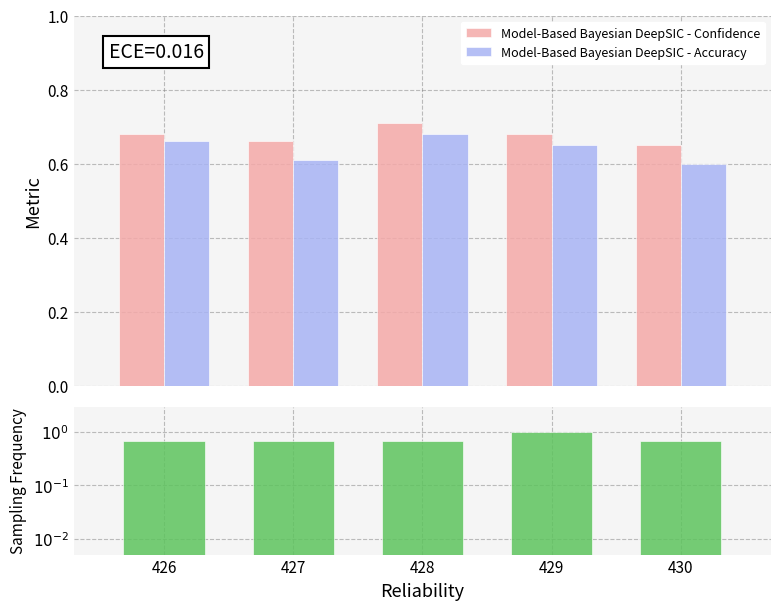

What is the value of the Model-Based Bayesian DeepSIC - Confidence bar at the 2nd from the left?

0.7